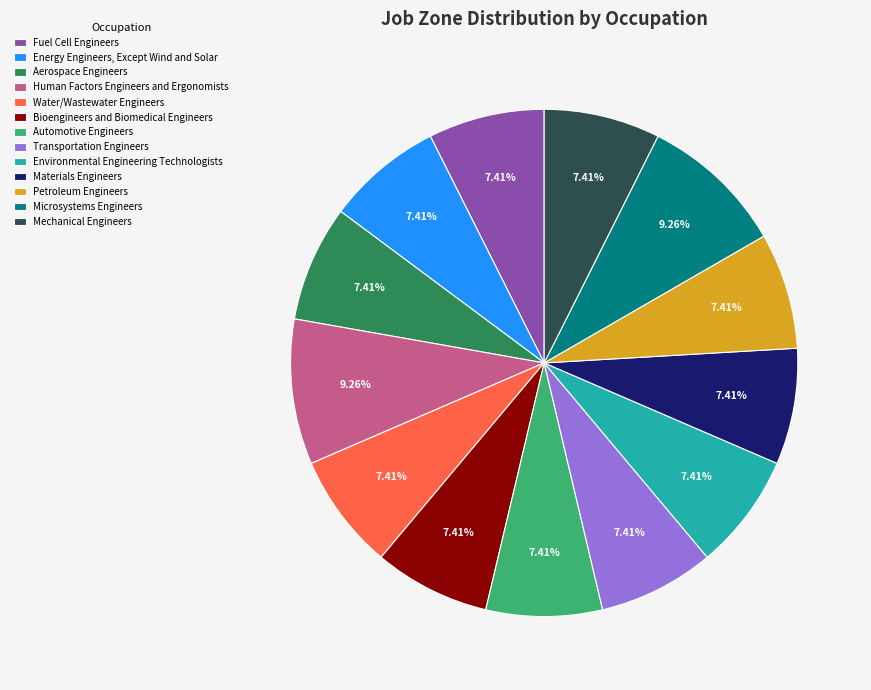

Is there a majority slice in this chart?

No